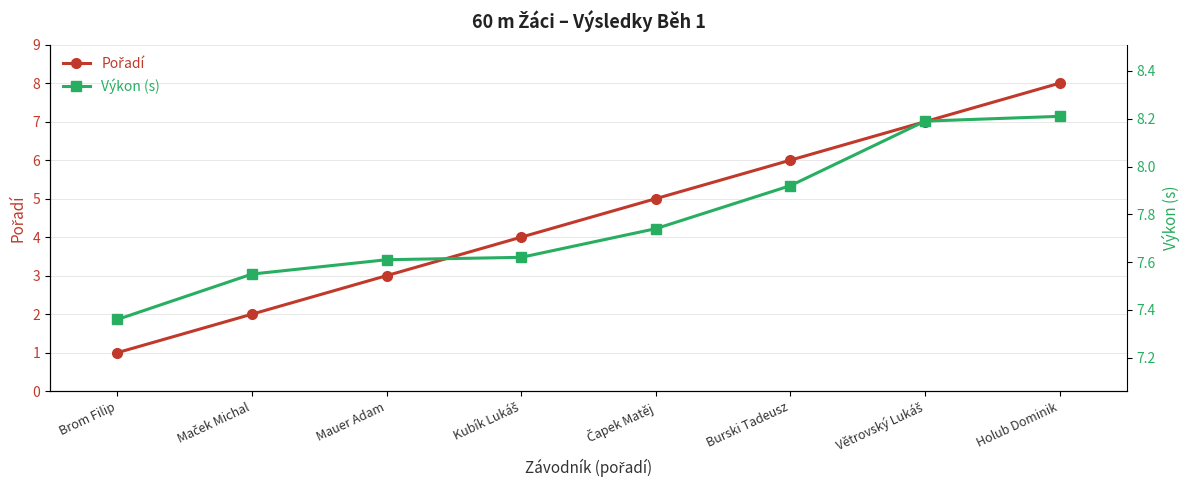

Reading right to left, transcribe all the data shown in this chart.

Pořadí: Holub Dominik=8.0	Větrovský Lukáš=7.0	Burski Tadeusz=6.0	Čapek Matěj=5.0	Kubík Lukáš=4.0	Mauer Adam=3.0	Maček Michal=2.0	Brom Filip=1.0
Výkon (s): Holub Dominik=8.2	Větrovský Lukáš=8.2	Burski Tadeusz=7.9	Čapek Matěj=7.7	Kubík Lukáš=7.6	Mauer Adam=7.6	Maček Michal=7.5	Brom Filip=7.4